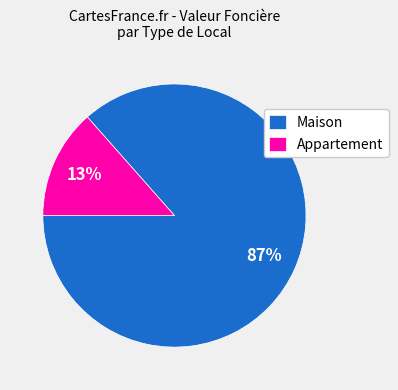

The Appartement slice represents 1% of the pie. True or false?

False